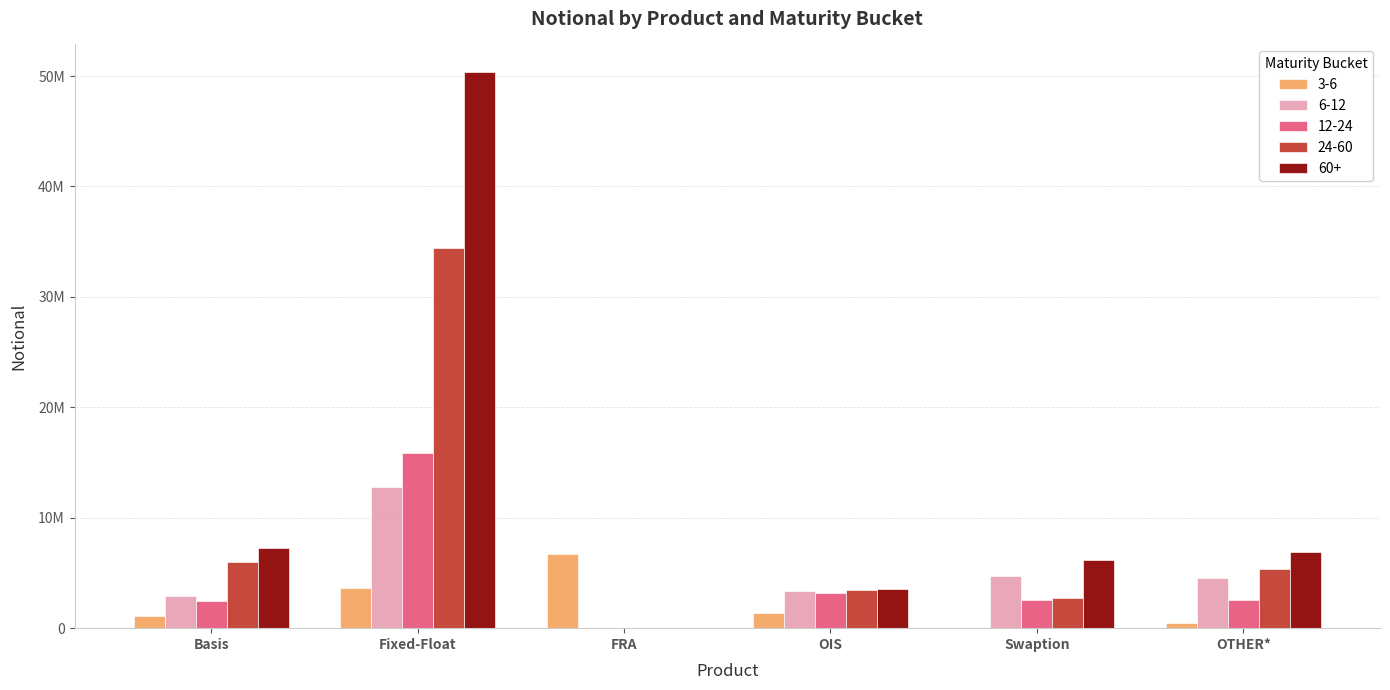

Are the bars grouped side by side (vs. stacked)?

Yes